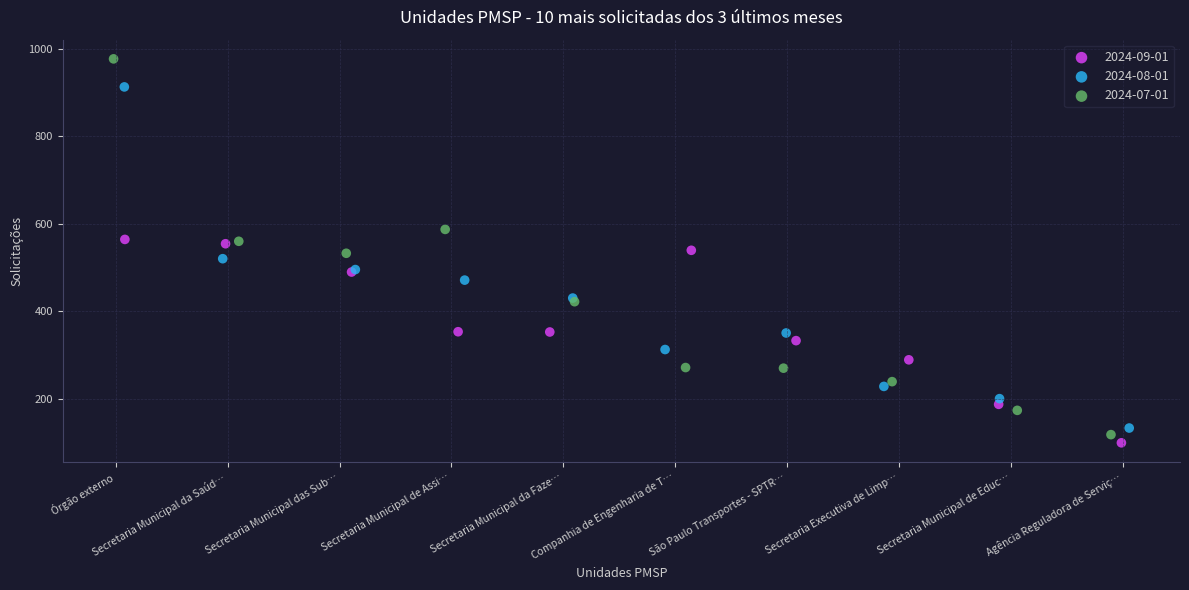

Which series reaches the maximum Y coordinate?

2024-07-01